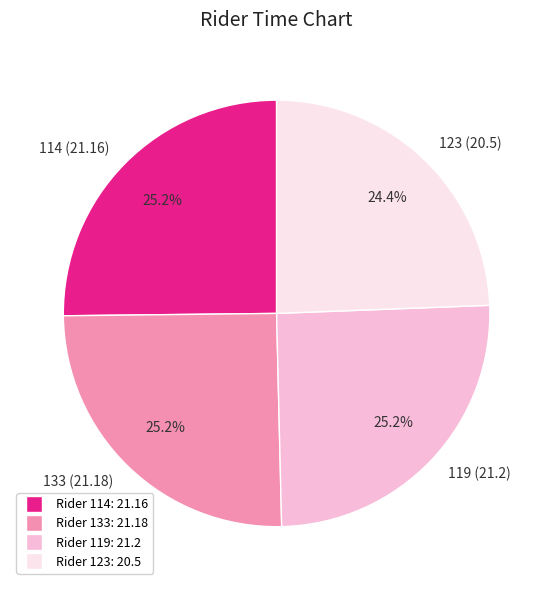

To the nearest percent, what percentage of the pie is 114?

25%